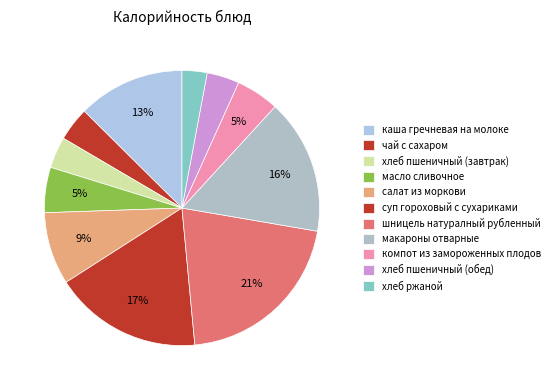

What percentage do салат из моркови and макароны отварные together represent?

24.4%